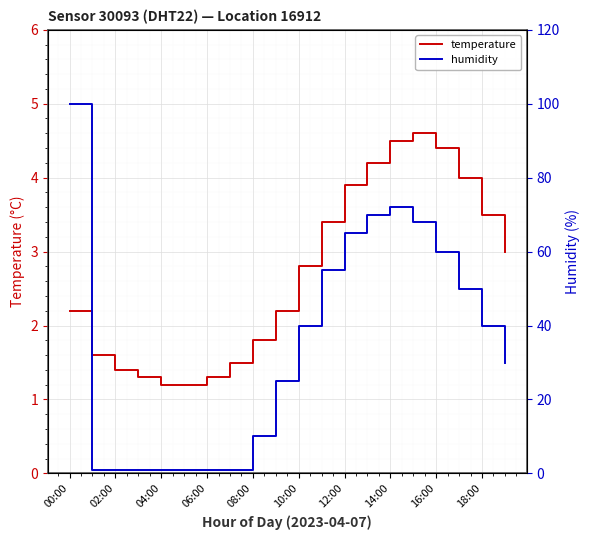

At which label does temperature first exceed 2?

00:00